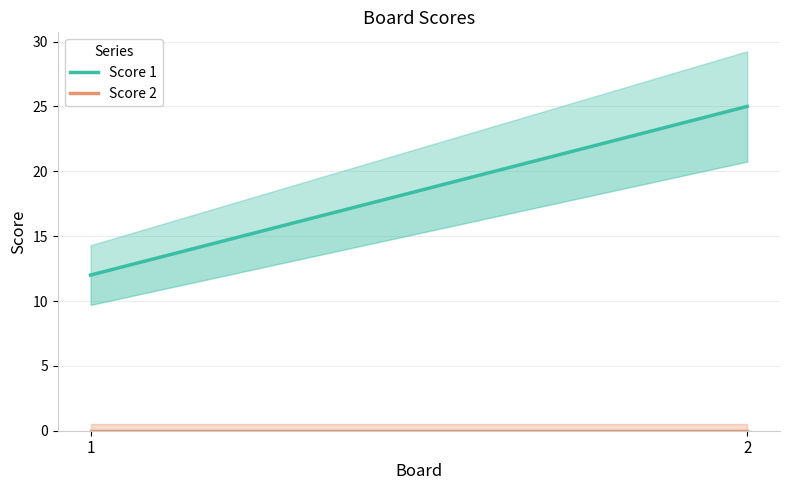

Rank the series by their maximum value, from highest to lowest.

Score 1, Score 2